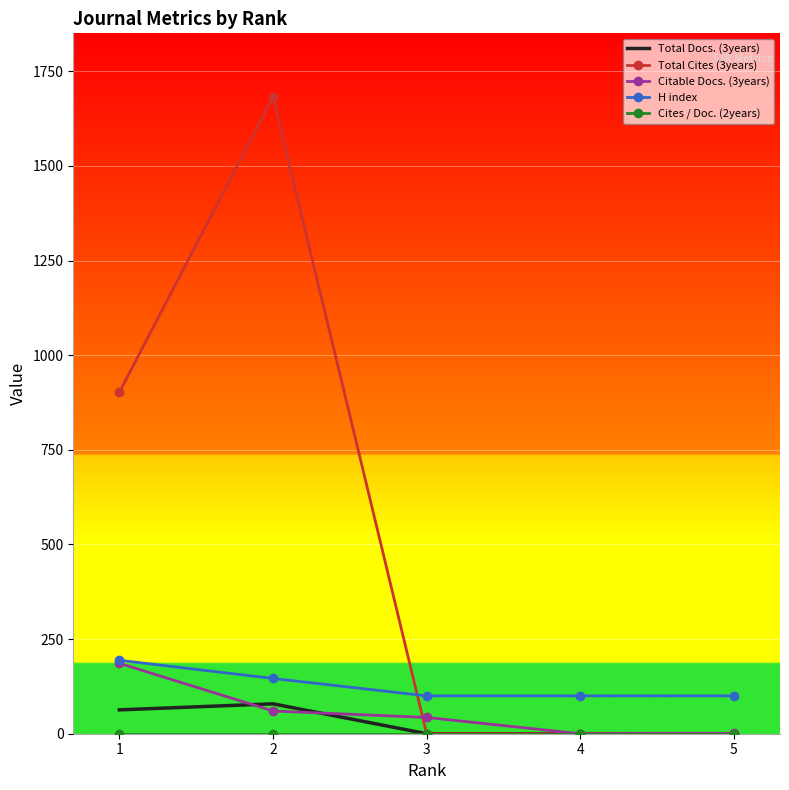

Count the number of data series in this chart.

5